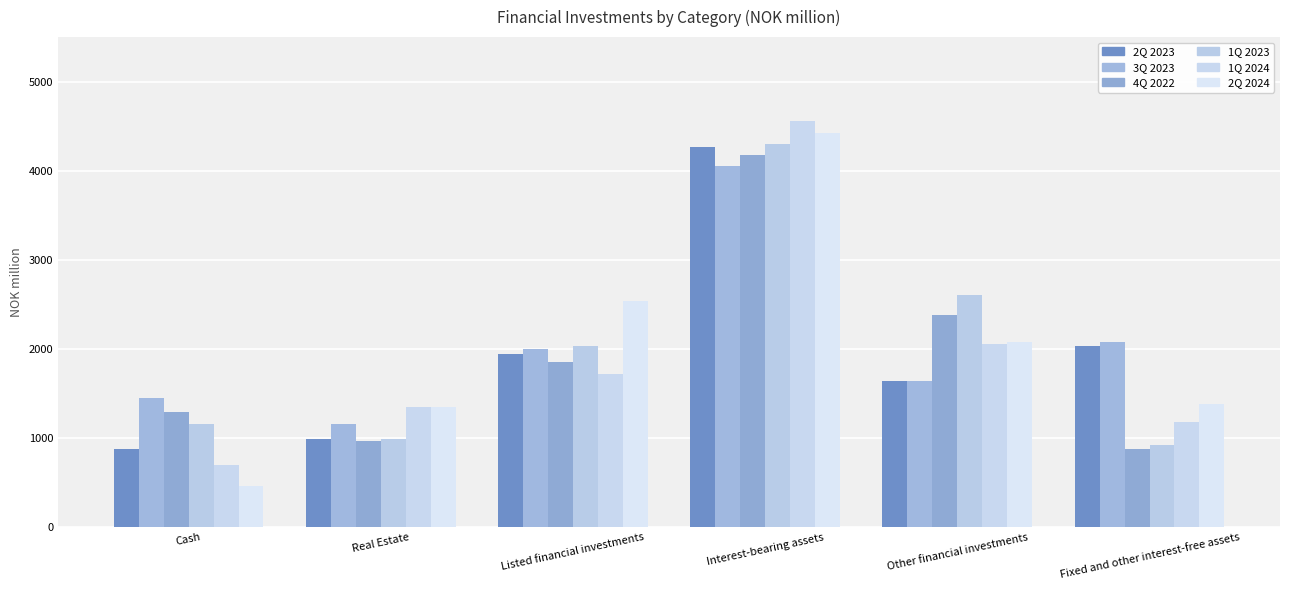

Which series changed the most between Listed financial investments and Other financial investments?

1Q 2023